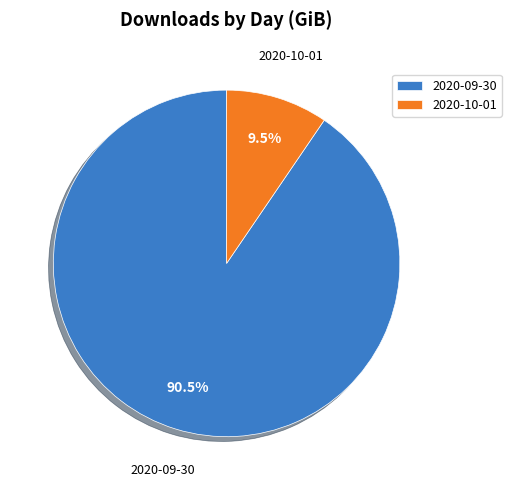

Which slice is the largest?

2020-09-30